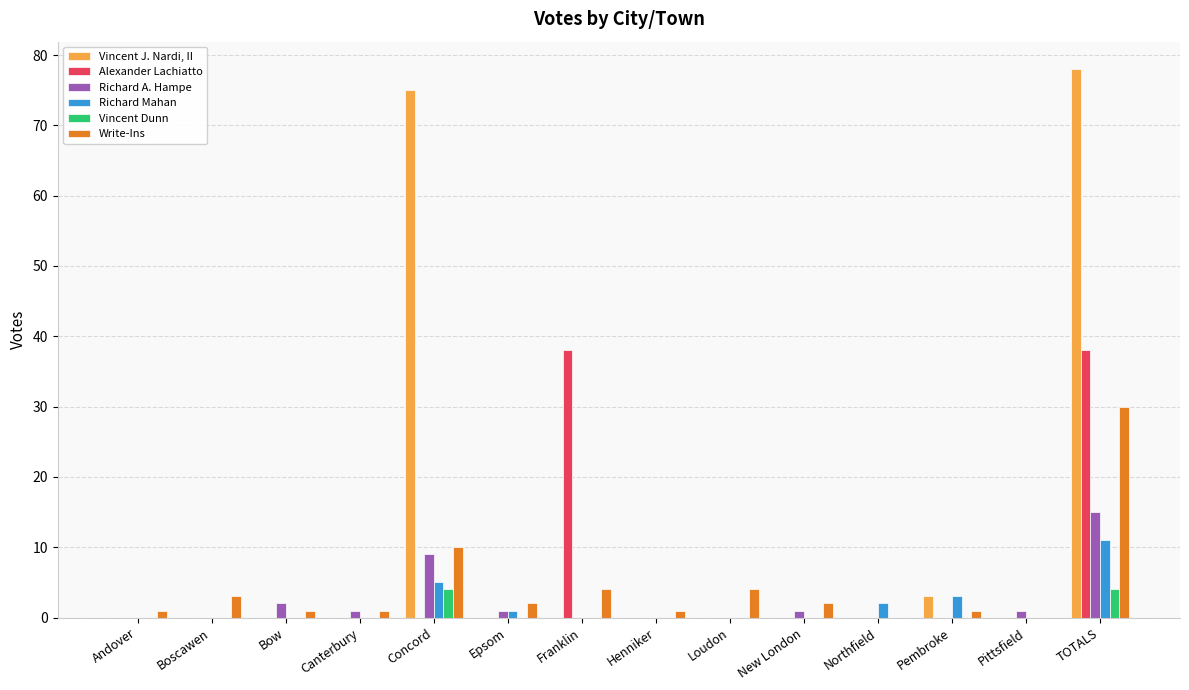

How many categories are shown in the chart?

14